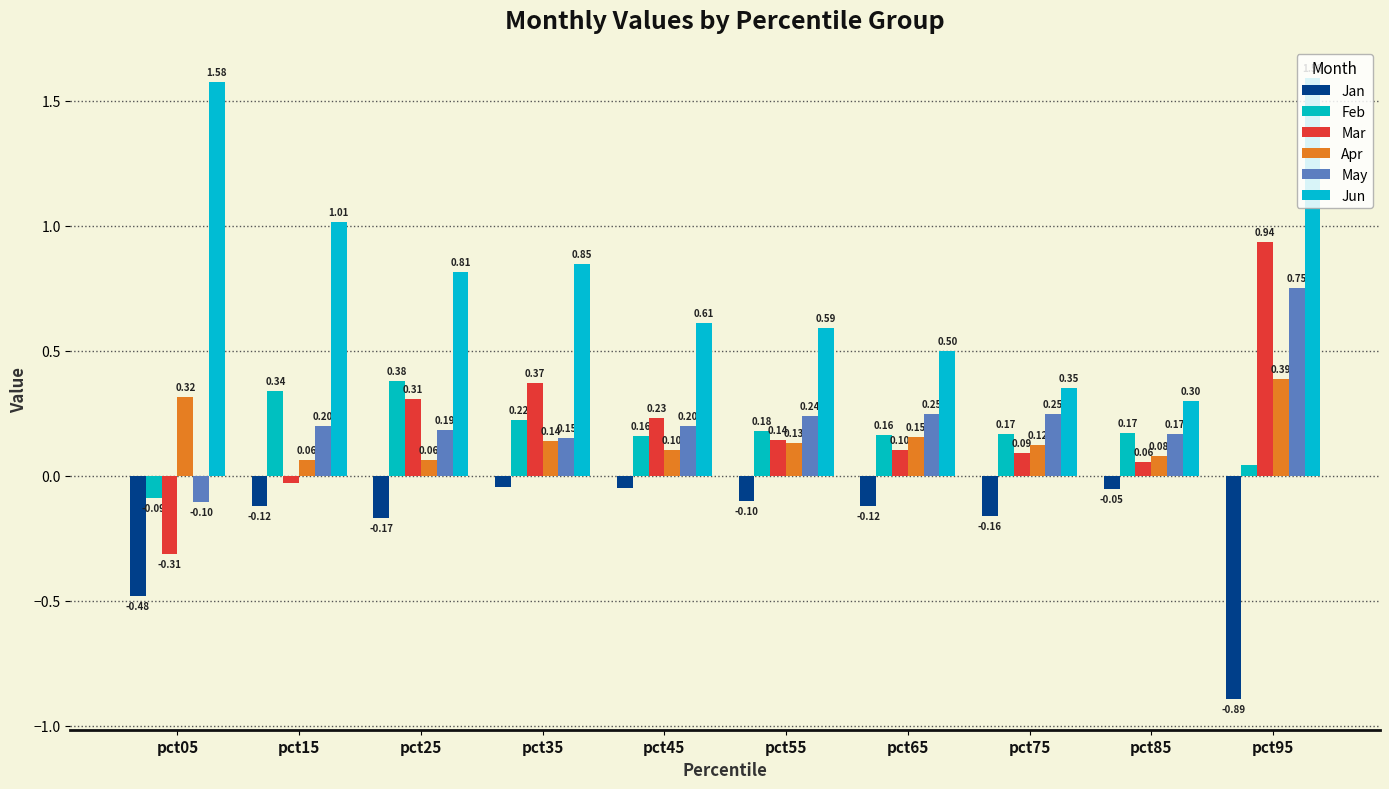

The value of Apr at pct35 is 0.1. True or false?

False